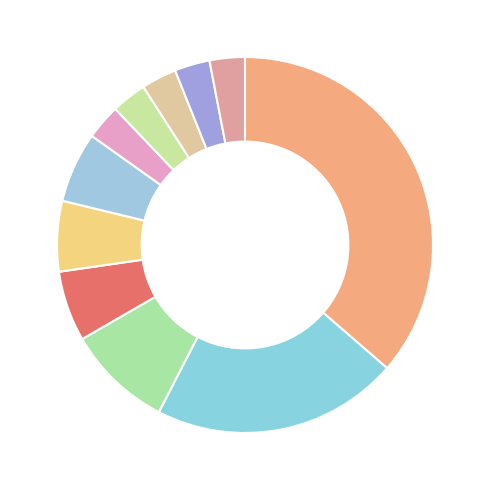

What percentage is the صنایع غذایی slice, to the nearest percent?

21%